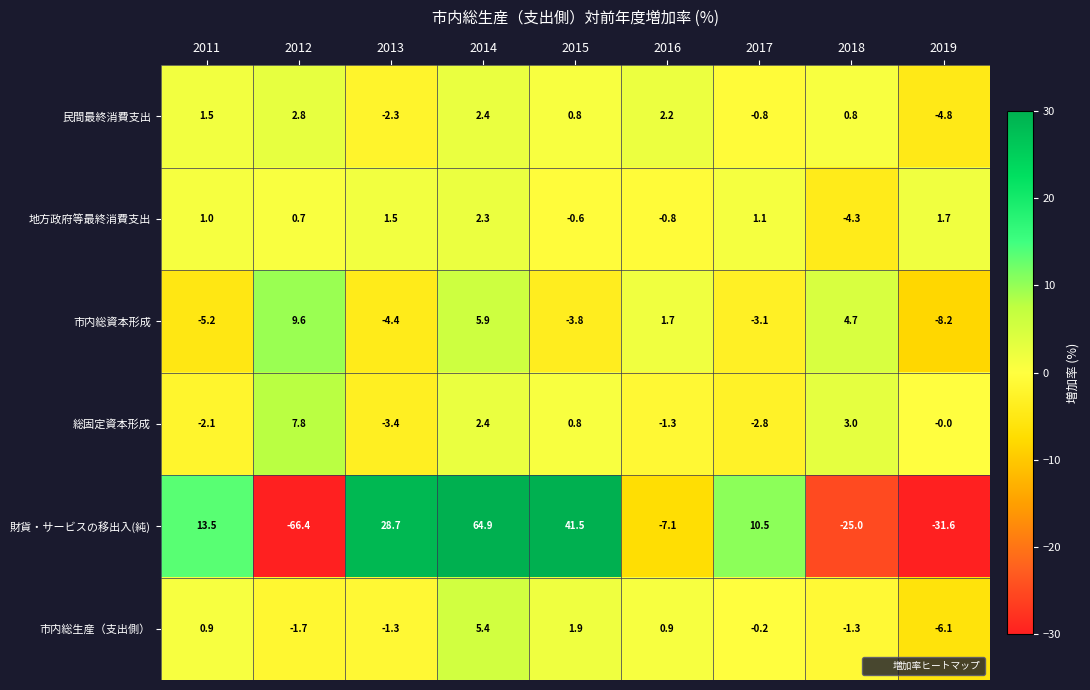

The 地方政府等最終消費支出 series shows 1.5 at 2013. True or false?

True